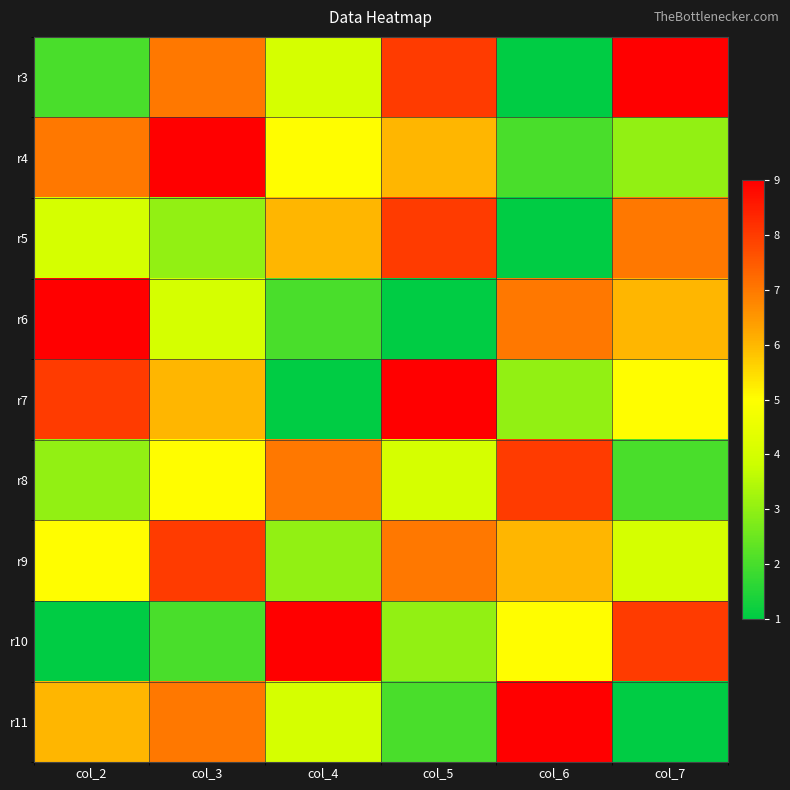

What is the greatest value displayed?

9